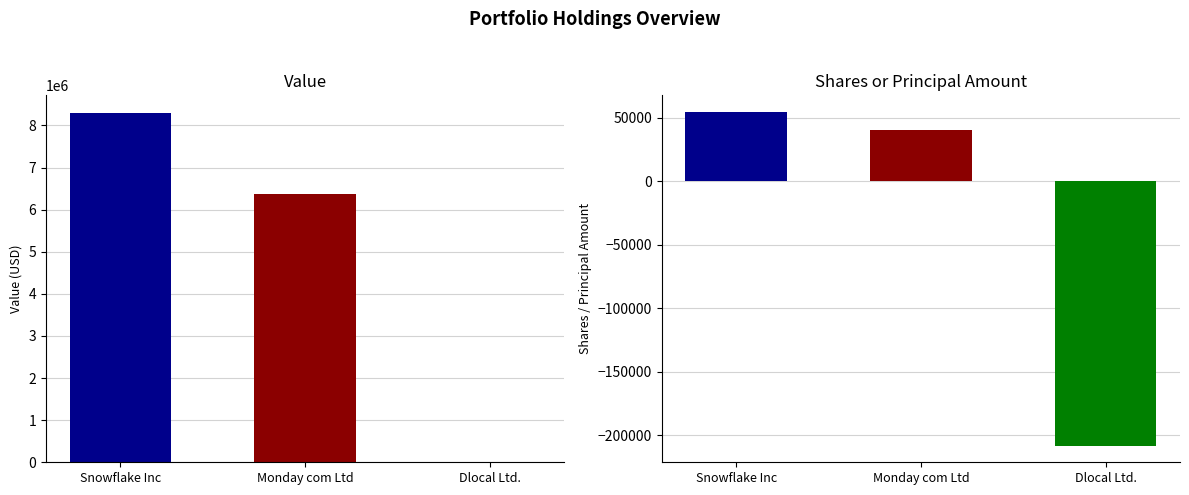

Does the chart contain any negative values?

Yes